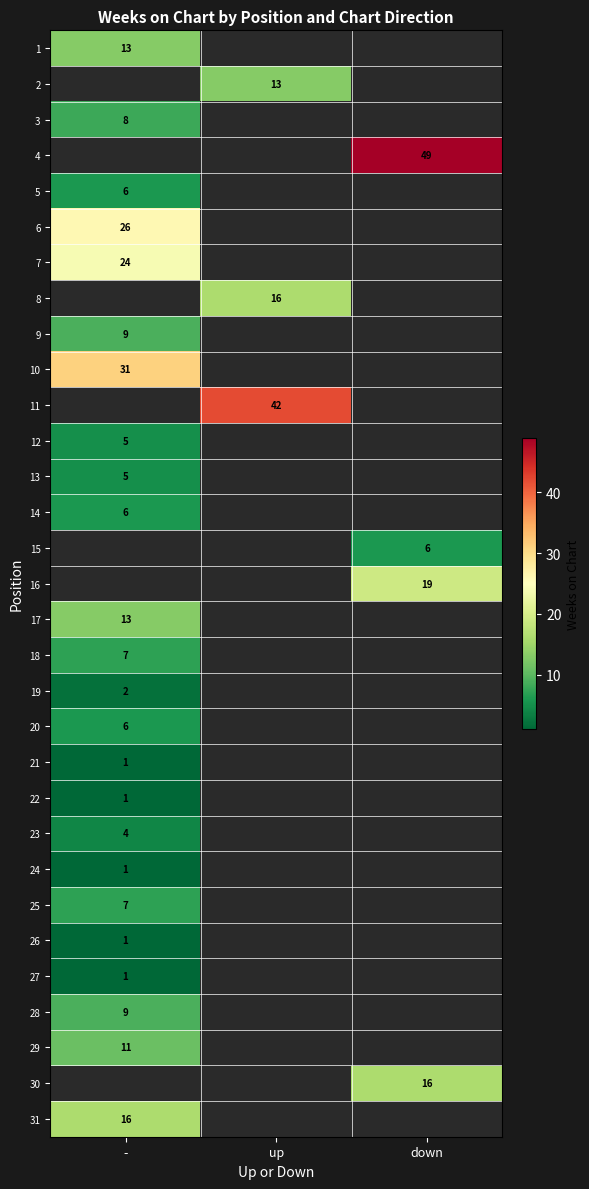

True or false: 29 has a value of 11 at -.

True